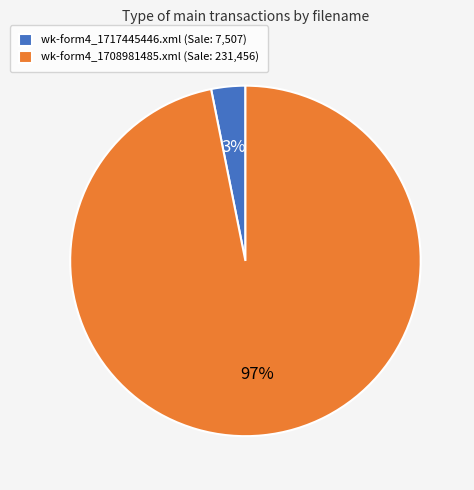

What is the majority slice?

wk-form4_1708981485.xml